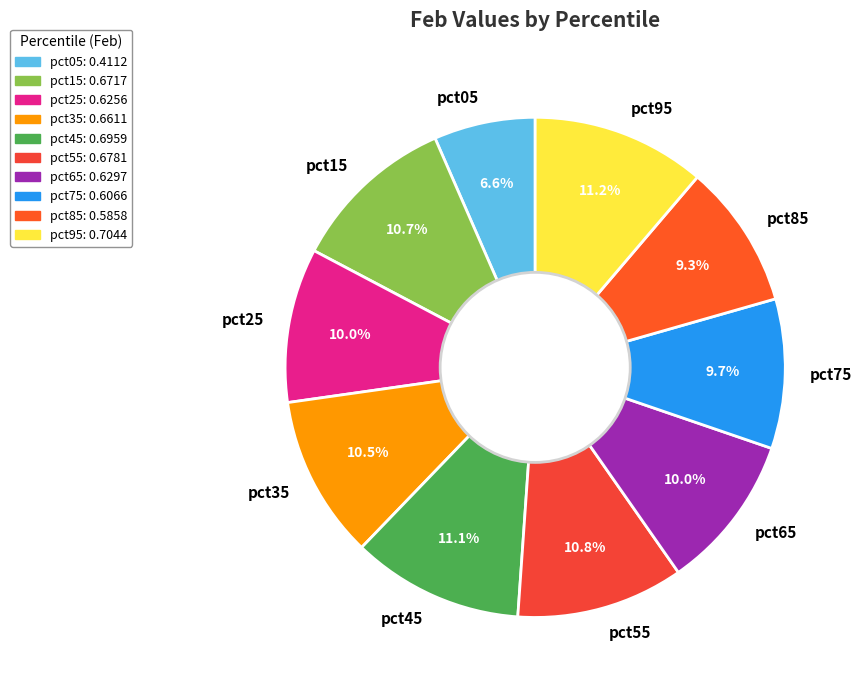

Combined, do pct55 and pct35 account for over 50%?

No